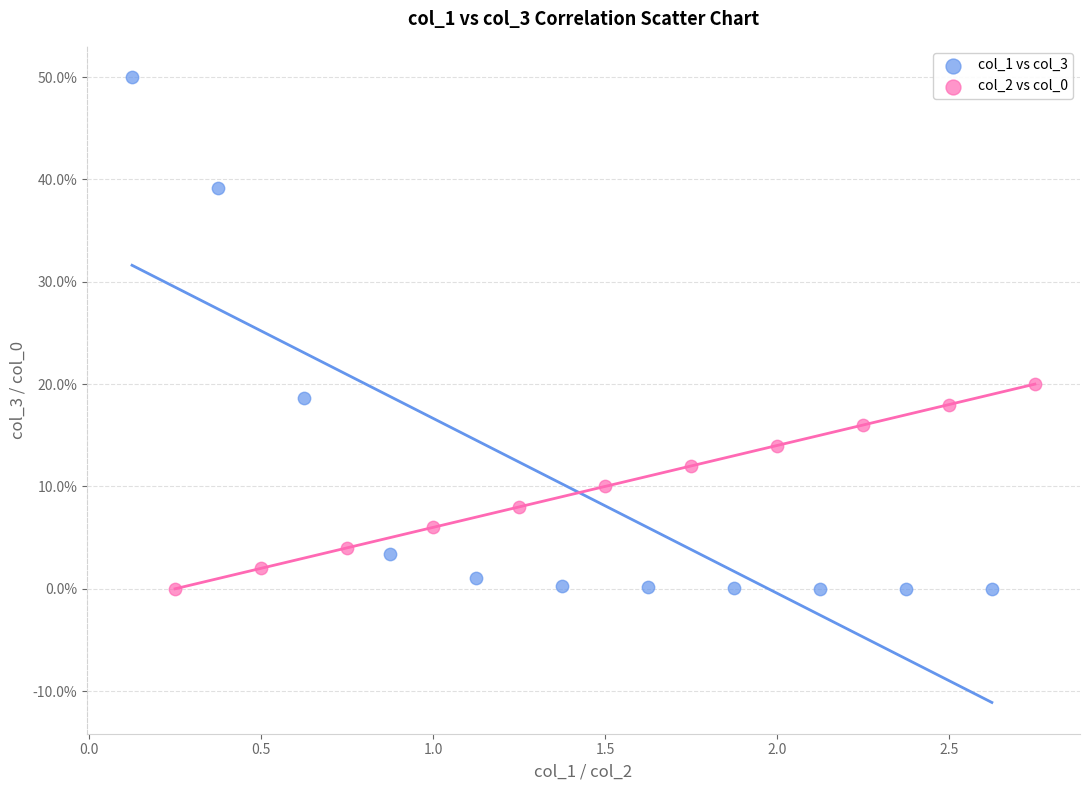

Which series has the widest spread of Y values?

col_1 vs col_3